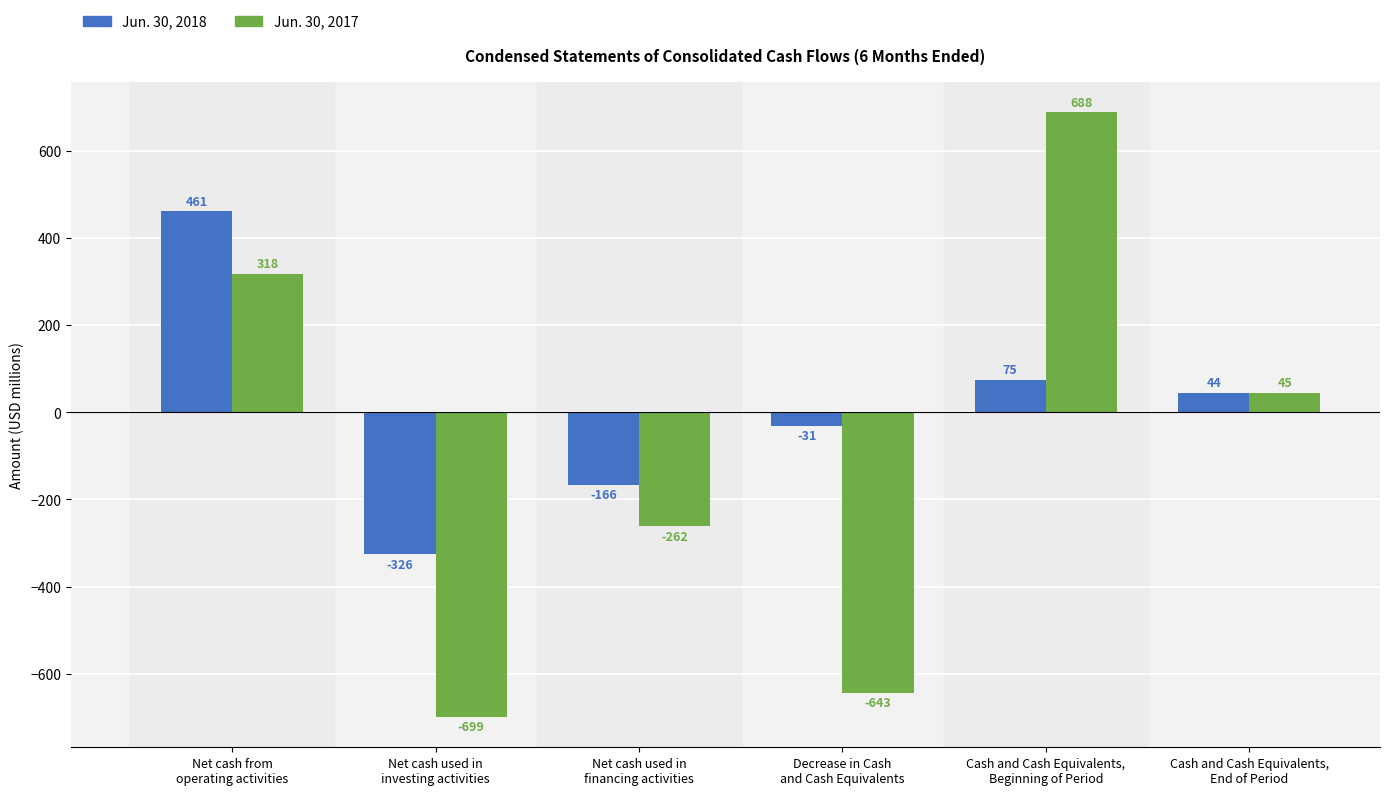

Is the value of Jun. 30, 2018 at Cash and Cash Equivalents,
End of Period greater than the value of Jun. 30, 2017 at Net cash used in
financing activities?

Yes